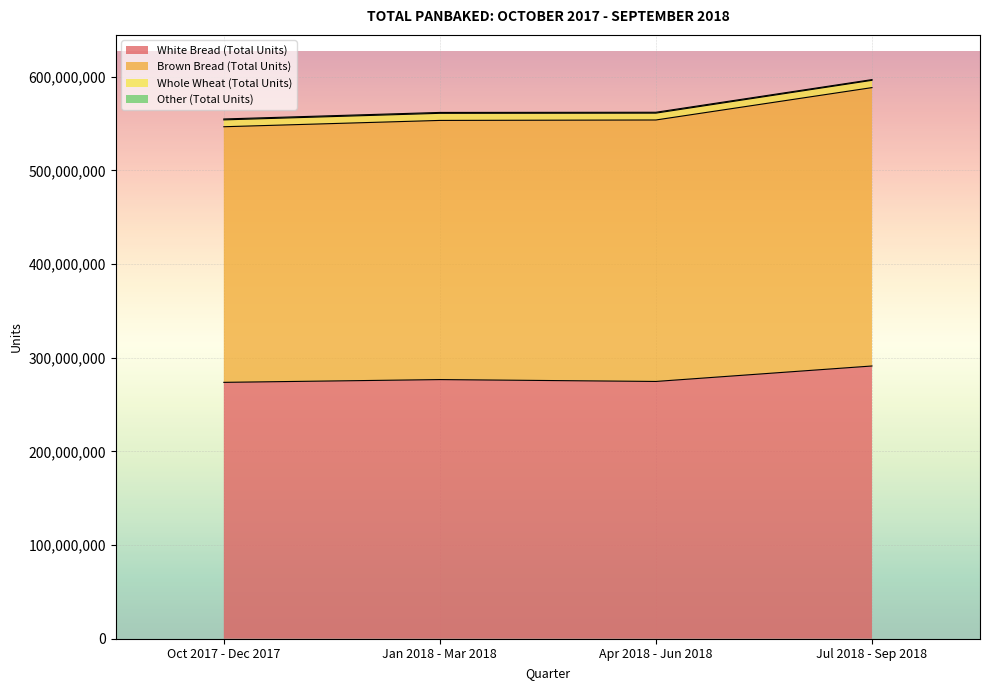

True or false: White Bread (Total Units) has a value of 276664524 at Jan 2018 - Mar 2018.

True